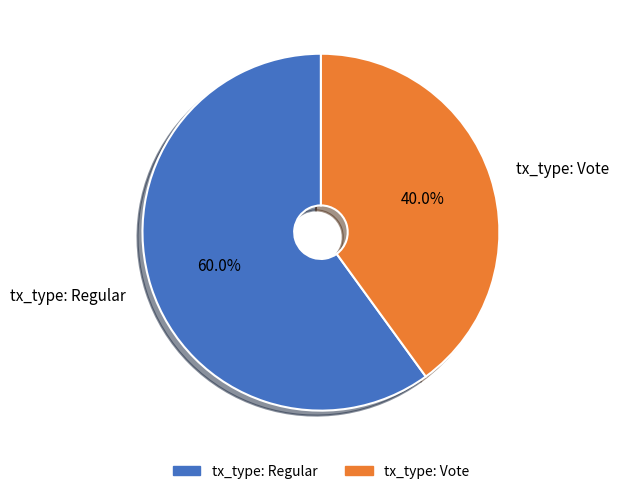

Combined, what portion of the pie is tx_type: Vote and tx_type: Regular?

100.0%